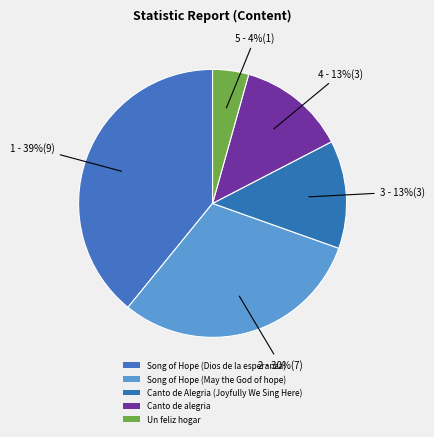

Is there a majority slice in this chart?

No